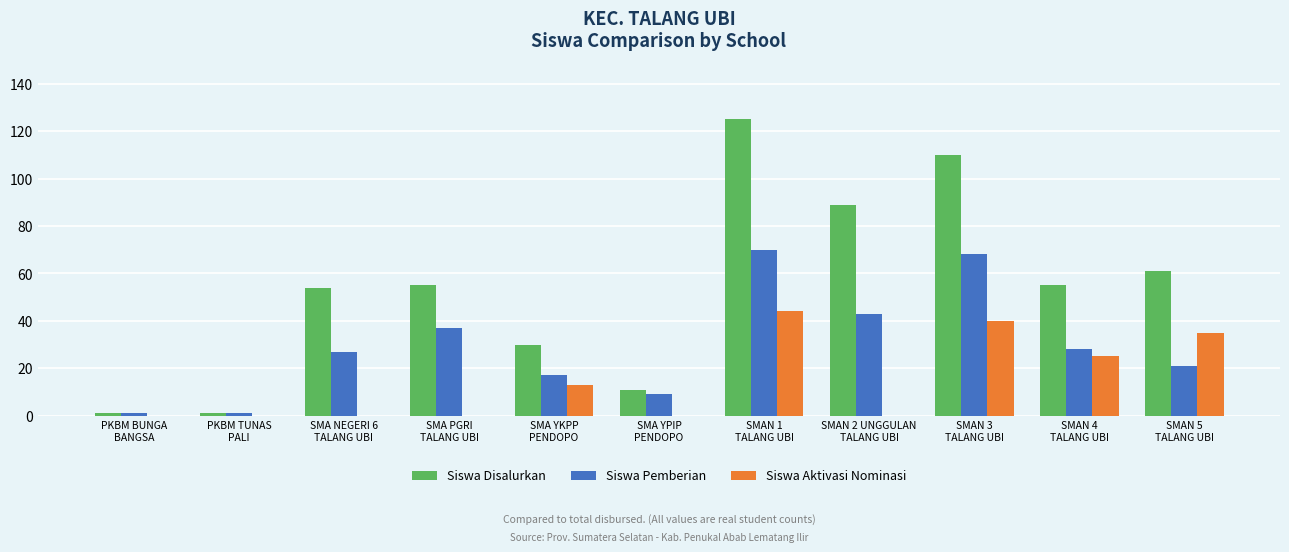

True or false: Siswa Pemberian has a value of 11 at SMA NEGERI 6
TALANG UBI.

False